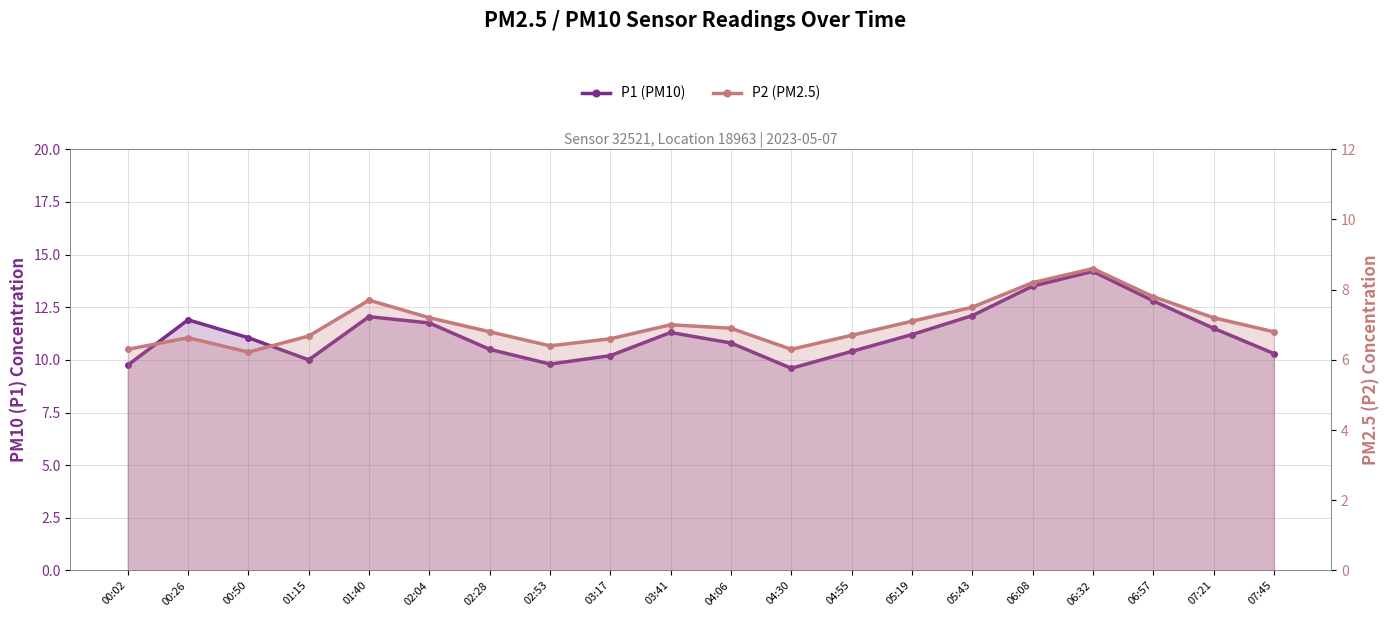

What is the label of the 6th point from the right?

05:43